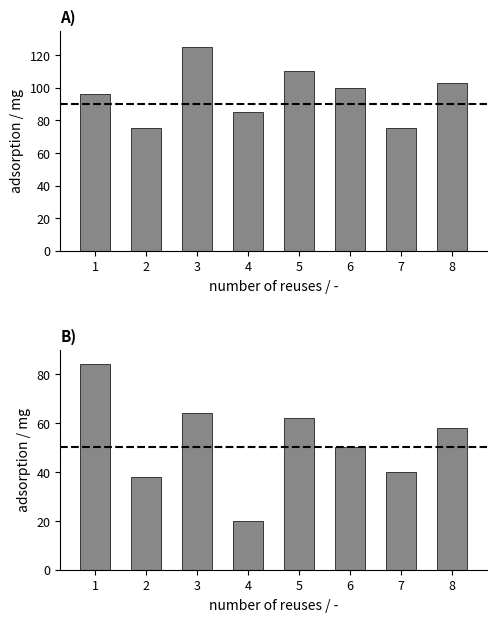

At 2, list the series in order from smallest to largest.

SN, SM